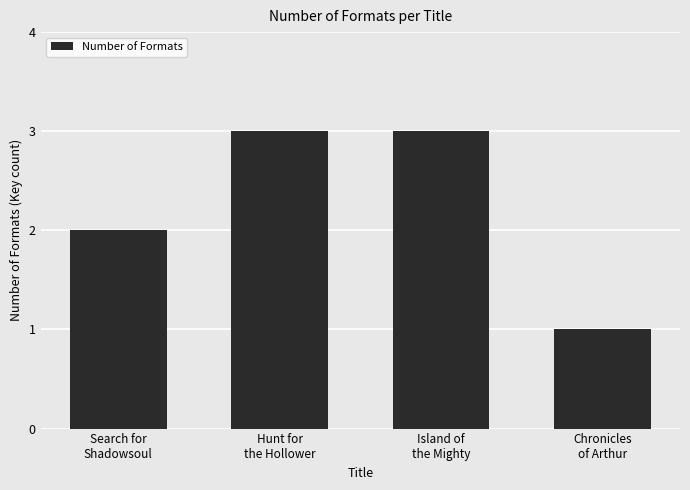

How many series are shown in this chart?

1